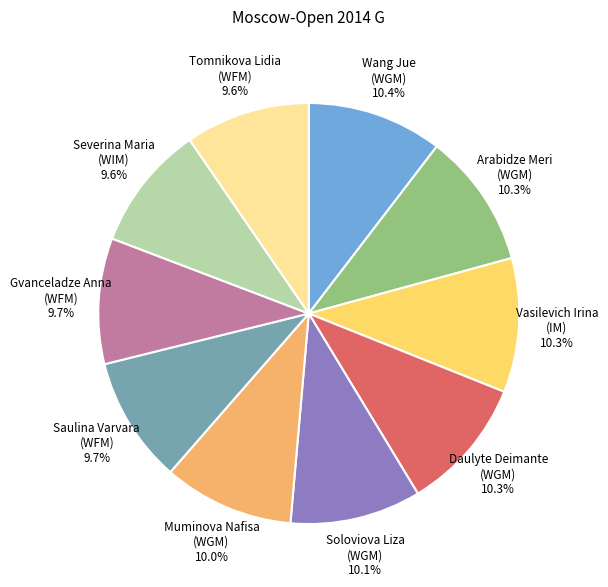

Combined, do Wang Jue (WGM) 10.4% and Severina Maria (WIM) 9.6% account for over 50%?

No